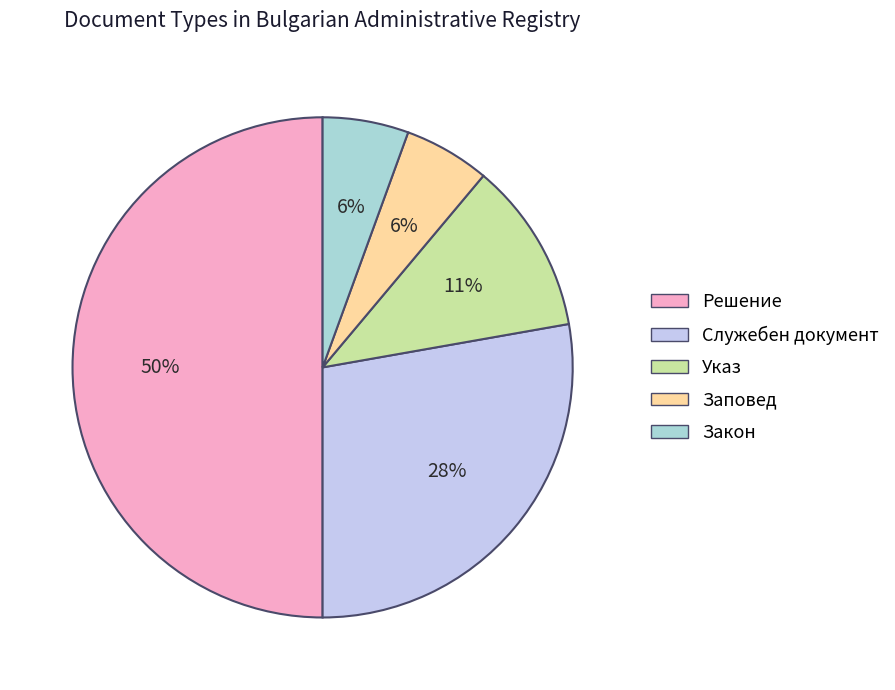

To the nearest percent, what is the difference between the largest and smallest slice percentages?

44%